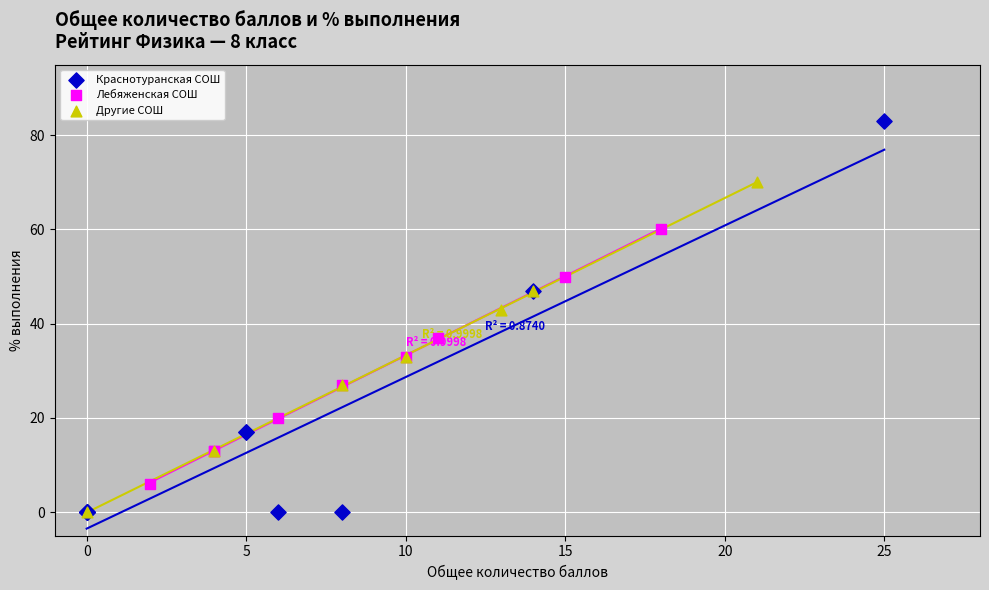

What are all the series names shown in the legend?

Краснотуранская СОШ, Лебяженская СОШ, Другие СОШ